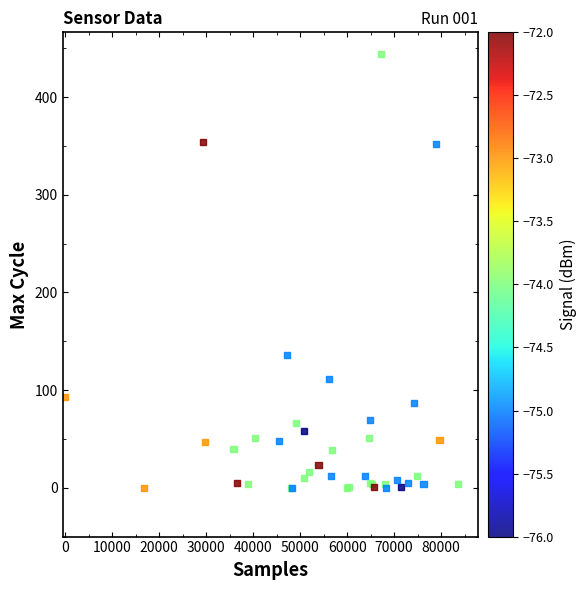

What Y value in the scatter plot is closest to 222?

136